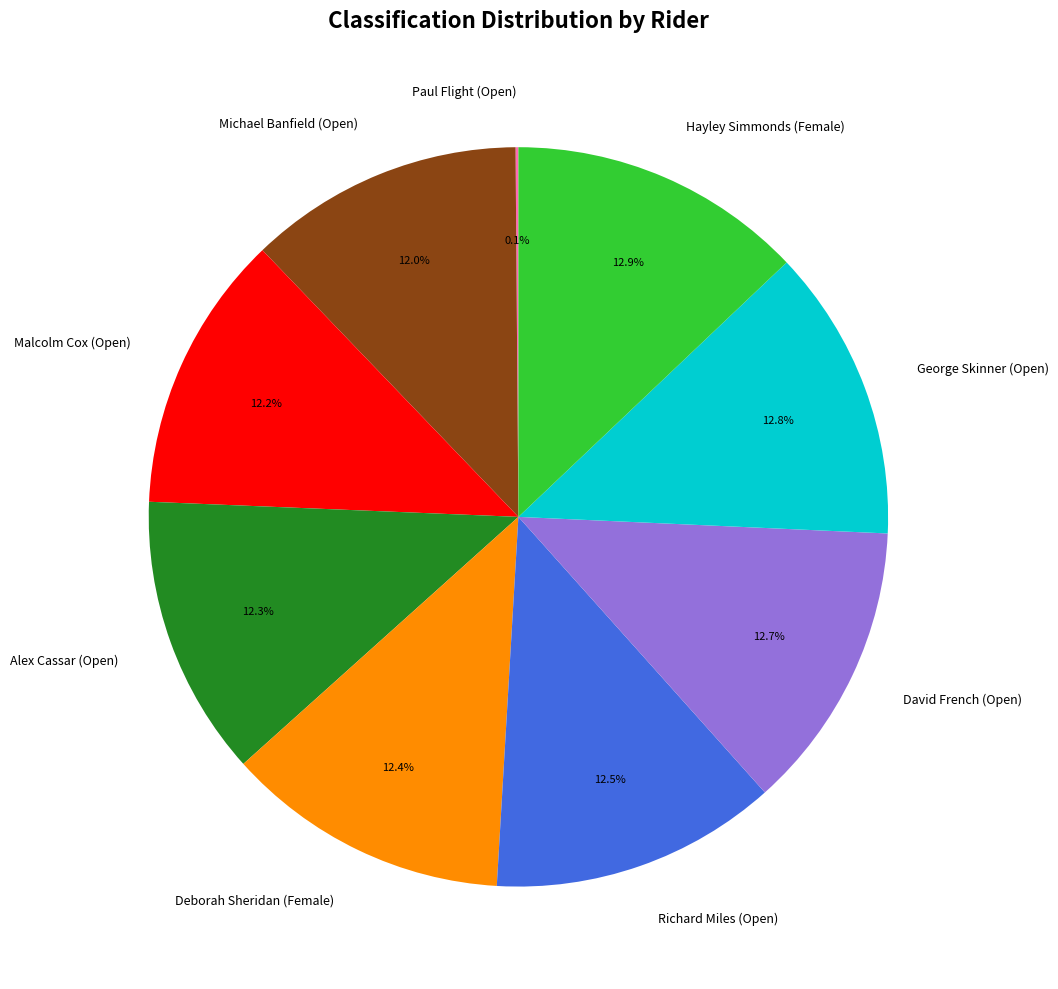

What portion of the pie excludes Hayley Simmonds (Female)?

87.1%